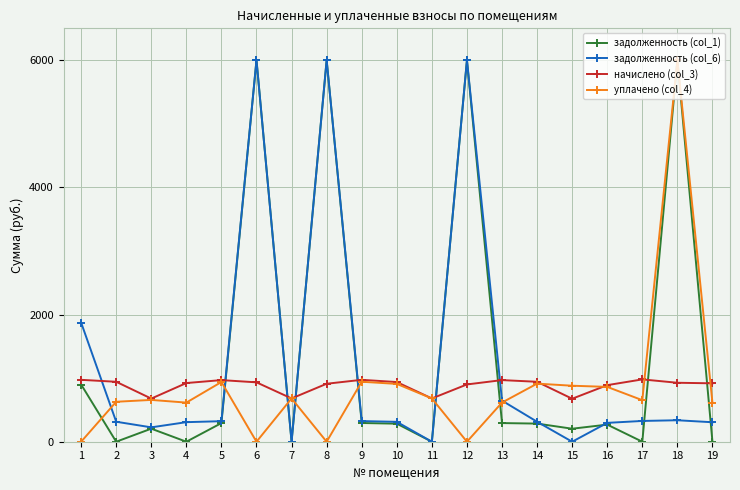

What is the total value across all series at 11?

1360.9